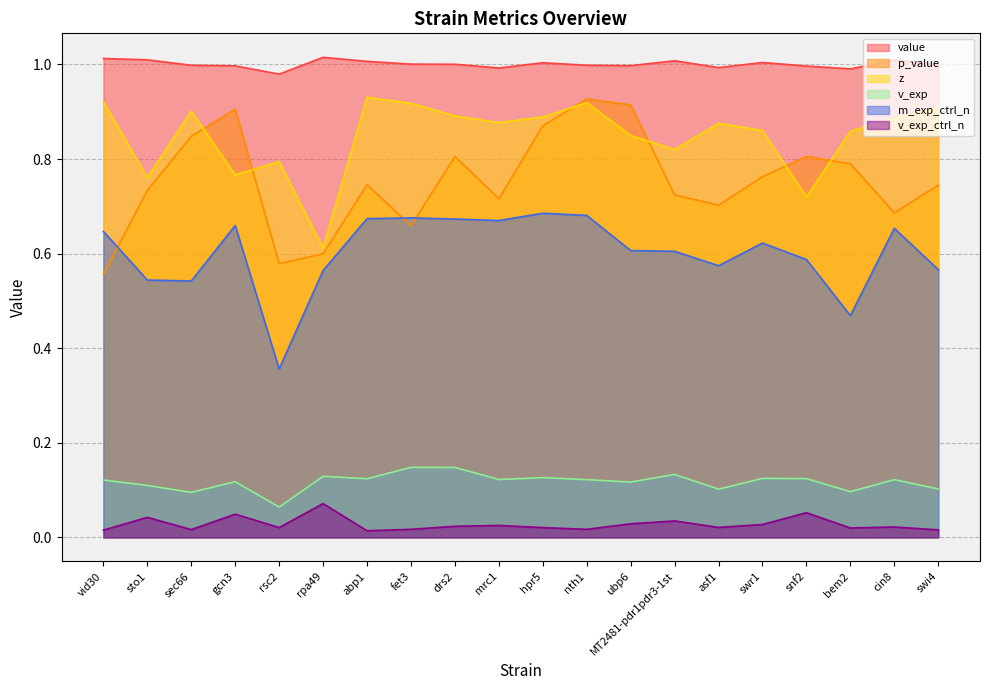

Is the value of z at snf2 greater than the value of v_exp at hpr5?

Yes